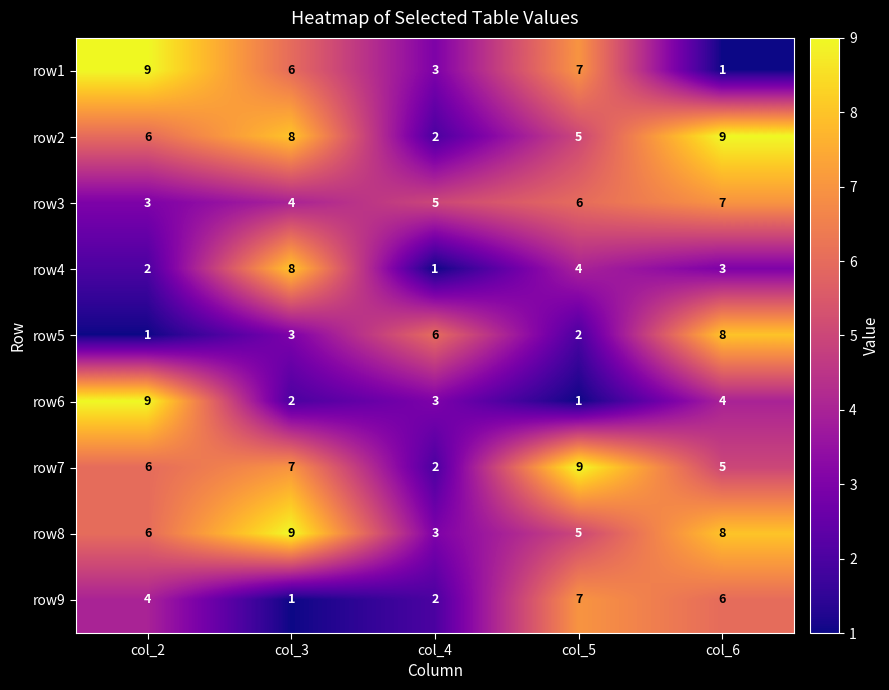

What is the difference between the row5 values at col_2 and col_4?

5